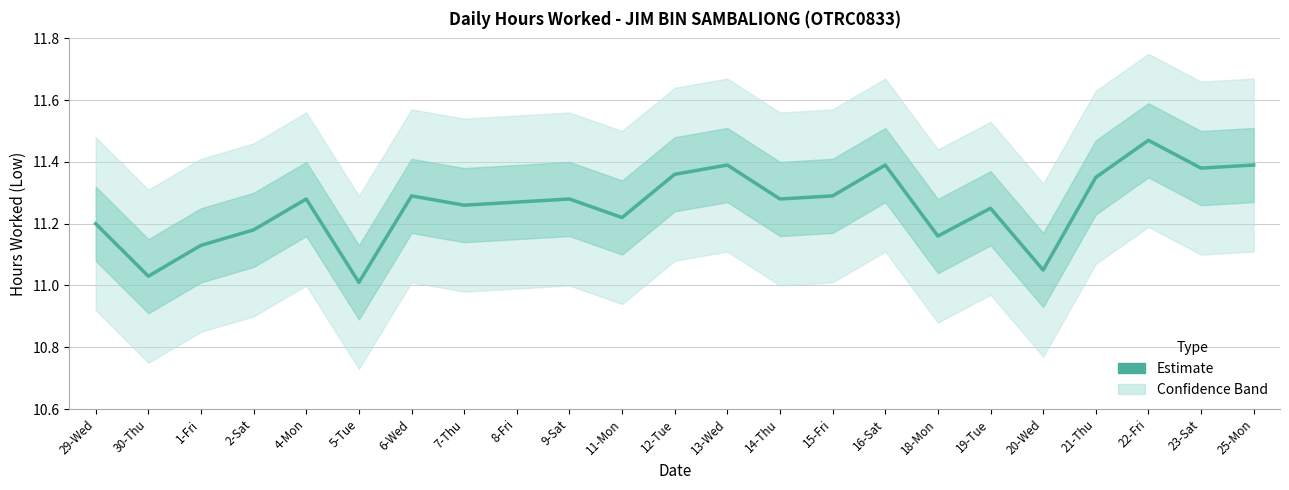

What is the approximate value at 23-Sat?

11.4